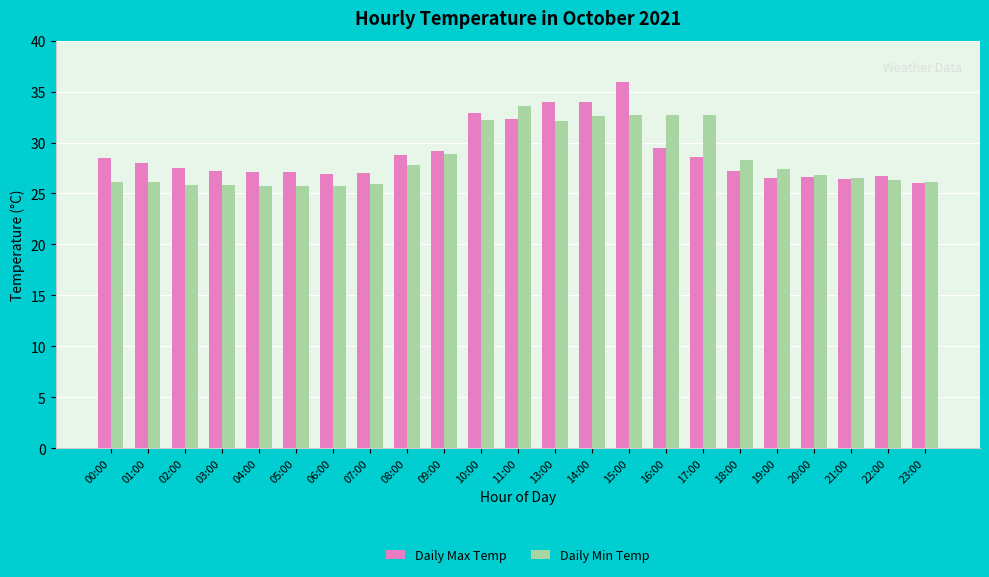

What is the difference between the highest and lowest values at 15:00?

3.2